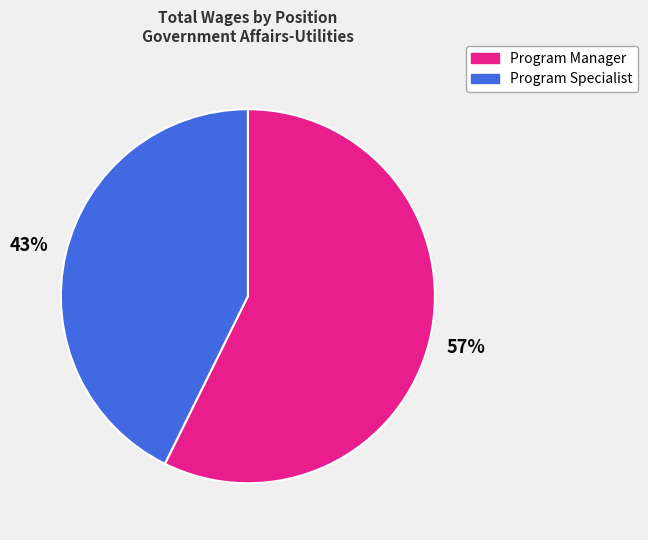

How many segments does this pie chart have?

2